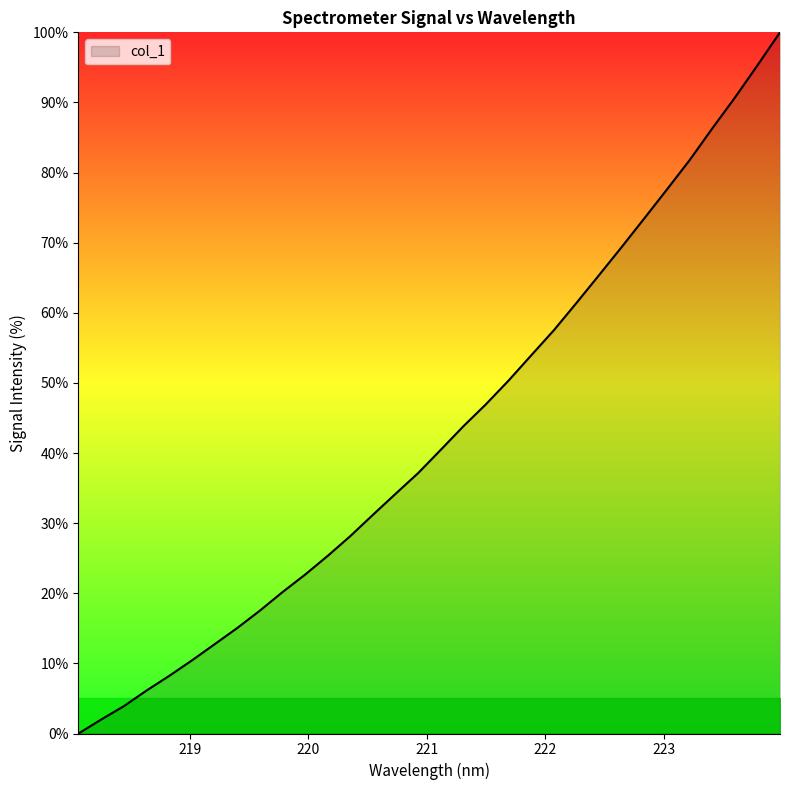

How many lines are shown in the chart?

1